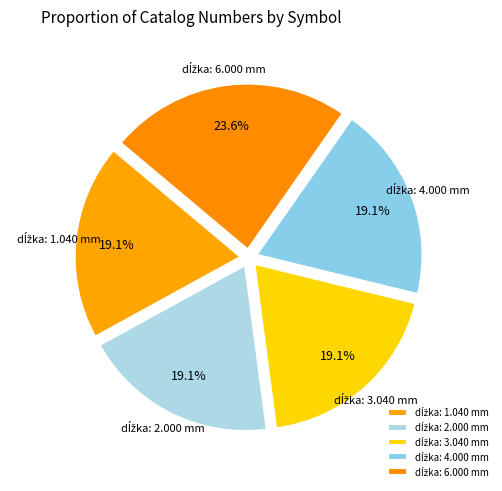

Is there any slice that represents more than half of the pie?

No